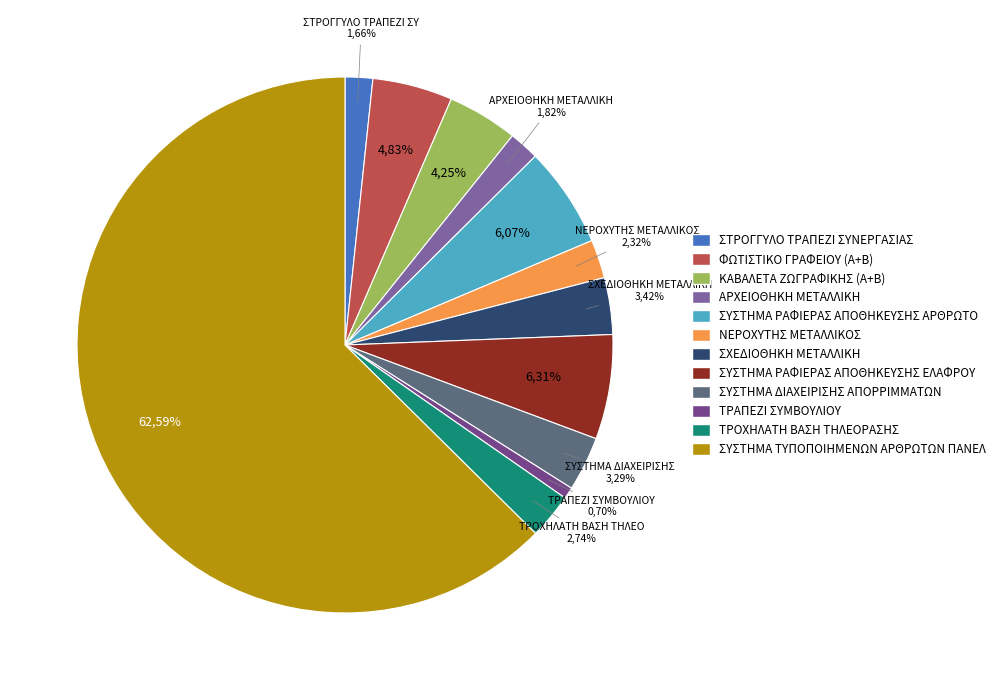

How many slices are in this pie chart?

12